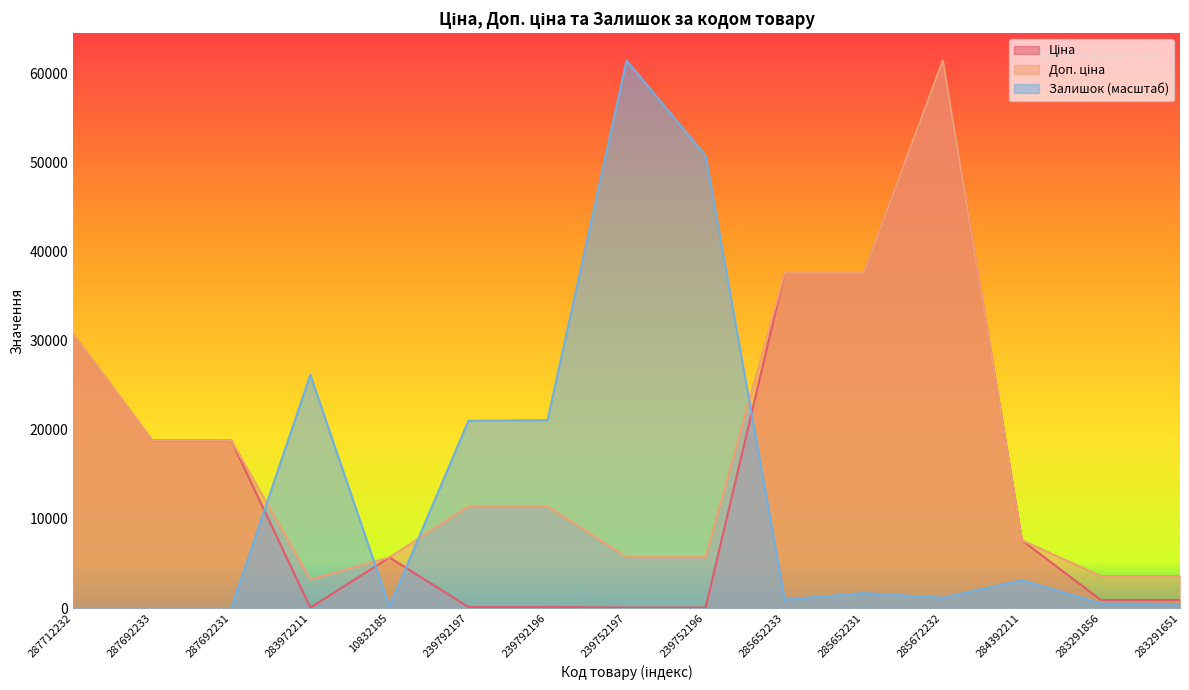

True or false: Залишок and Ціна intersect in this chart.

True